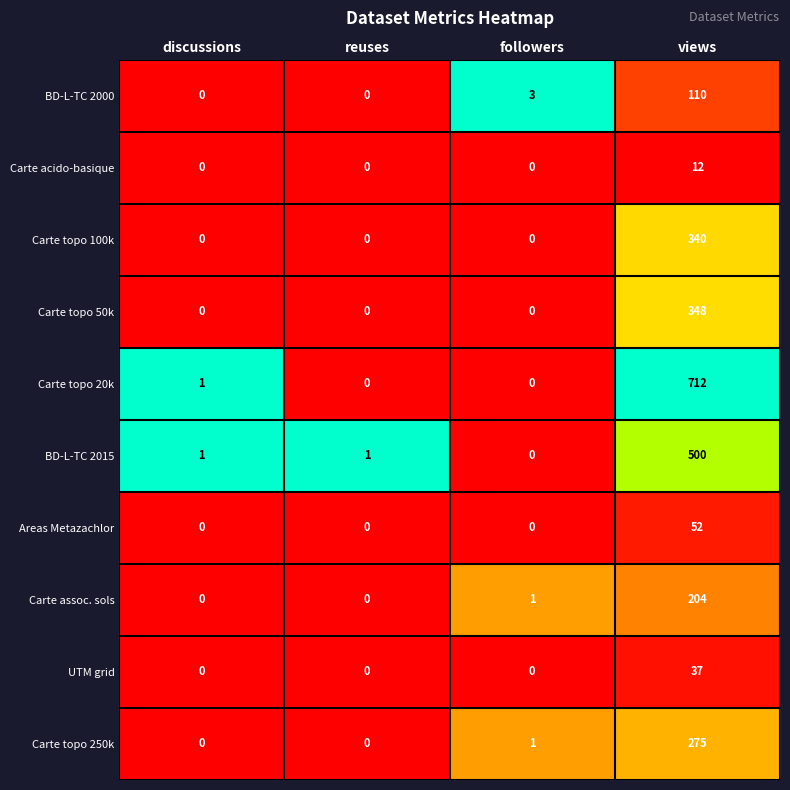

What is the difference between the maximum and minimum values in the BD-L-TC 2015 series?

500